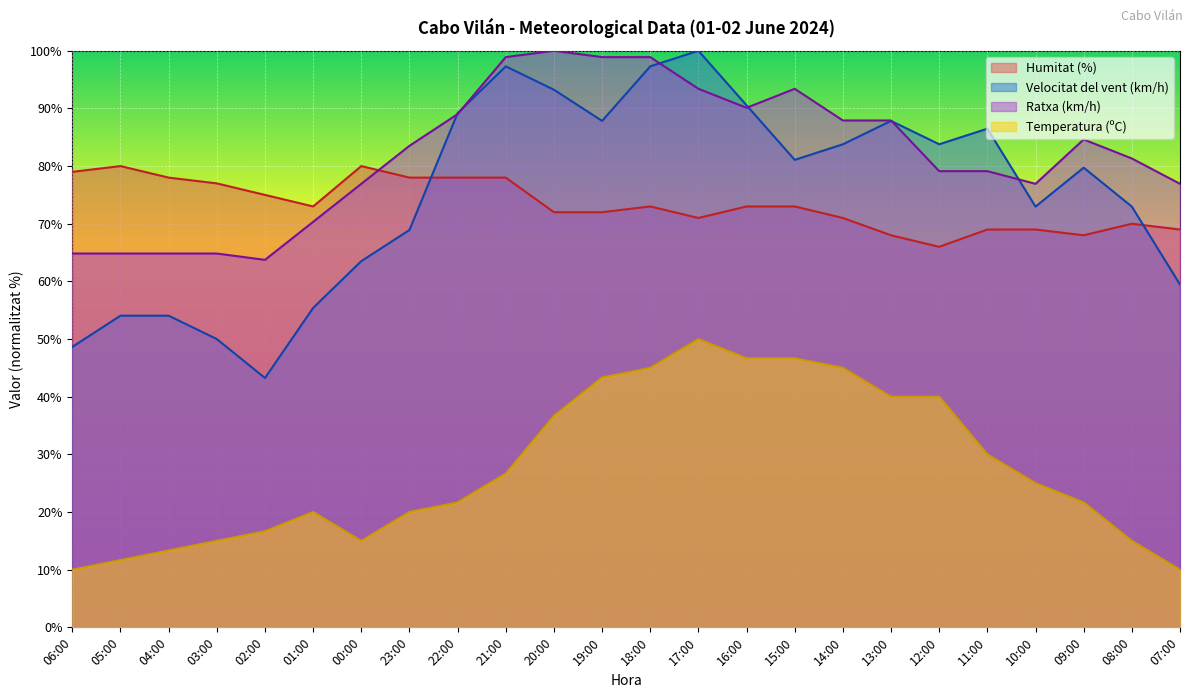

What position from the right is 07:00?

1